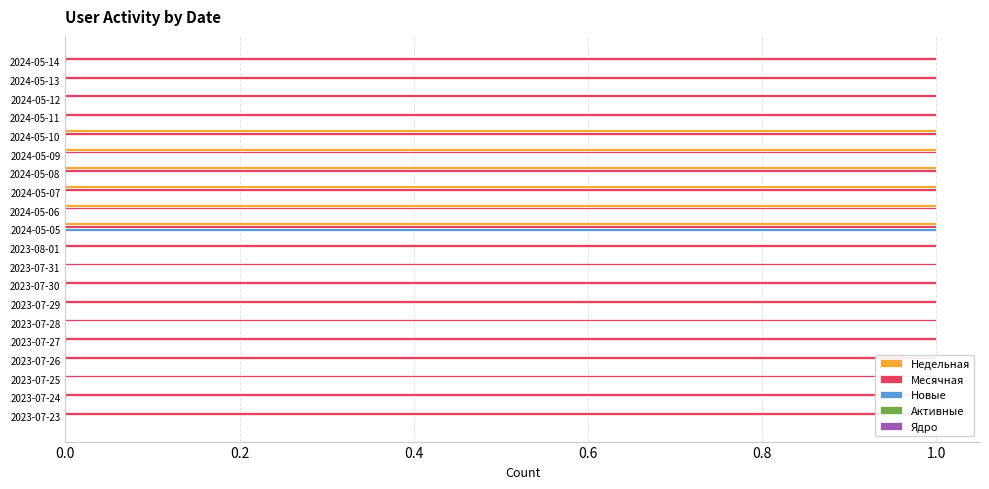

What is the maximum value for Новые?

1.0